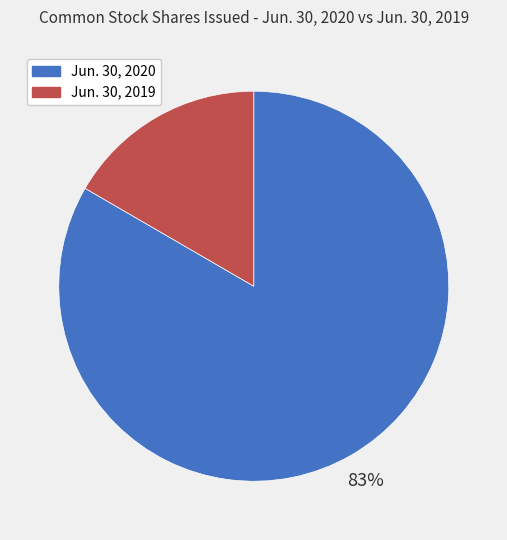

Is there a majority slice in this chart?

Yes